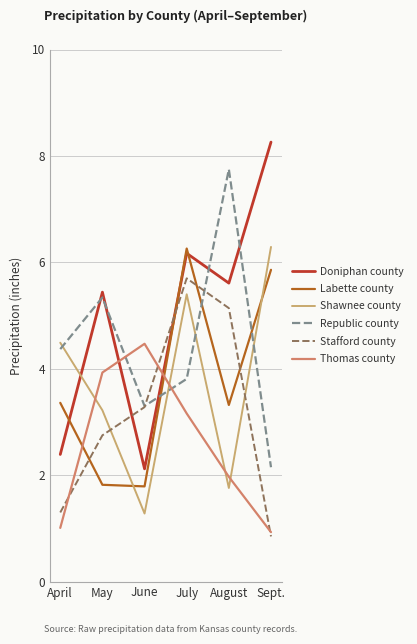

Which series has the widest spread of values?

Doniphan county